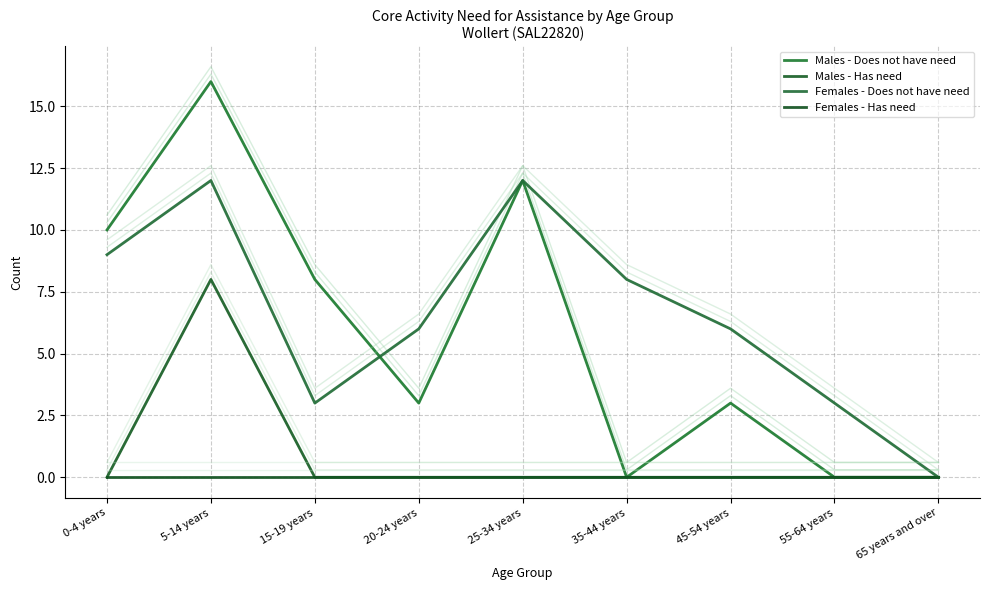

Is the value of Females - Has need at 15-19 years greater than the value of Males - Has need at 65 years and over?

No